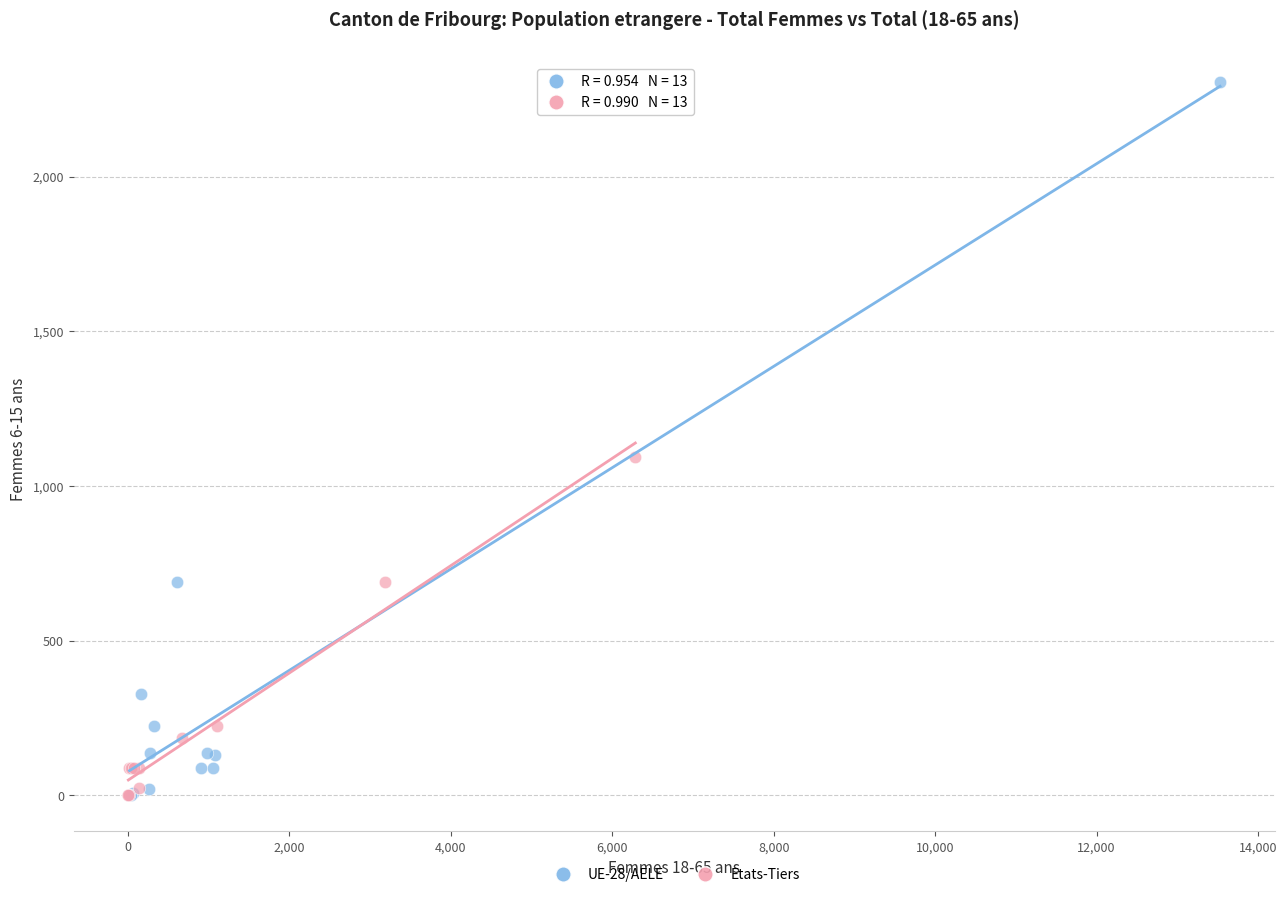

Which series contains the highest Y value?

UE-28/AELE